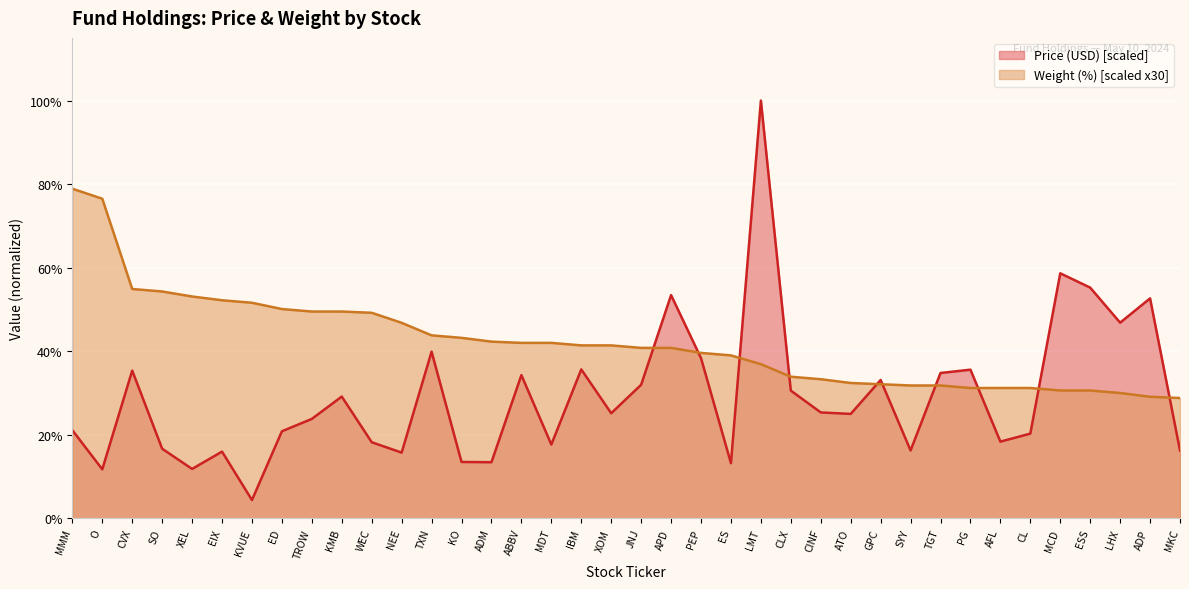

List the labels in order of Price (USD) value, largest first.

LMT, MCD, ESS, APD, ADP, LHX, TXN, PEP, IBM, PG, CVX, TGT, ABBV, GPC, JNJ, CLX, KMB, CINF, XOM, ATO, TROW, MMM, ED, CL, AFL, WEC, MDT, SO, SYY, MKC, EIX, NEE, KO, ADM, ES, XEL, O, KVUE